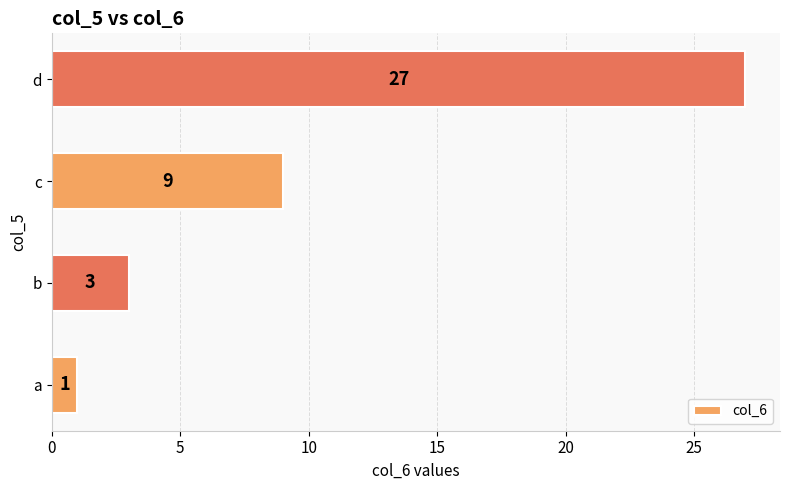

What is the change in value from a to d?

+26